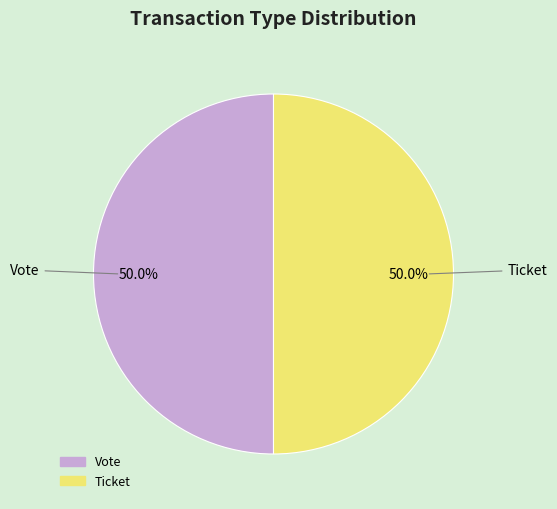

What is the ratio of the value at Vote to the value at Ticket?

1.0